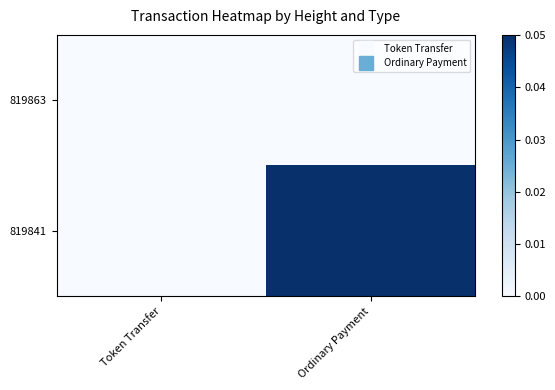

Reading left to right, transcribe all the data shown in this chart.

819863: Token Transfer=0.0	Ordinary Payment=0.0
819841: Token Transfer=0.0	Ordinary Payment=0.1